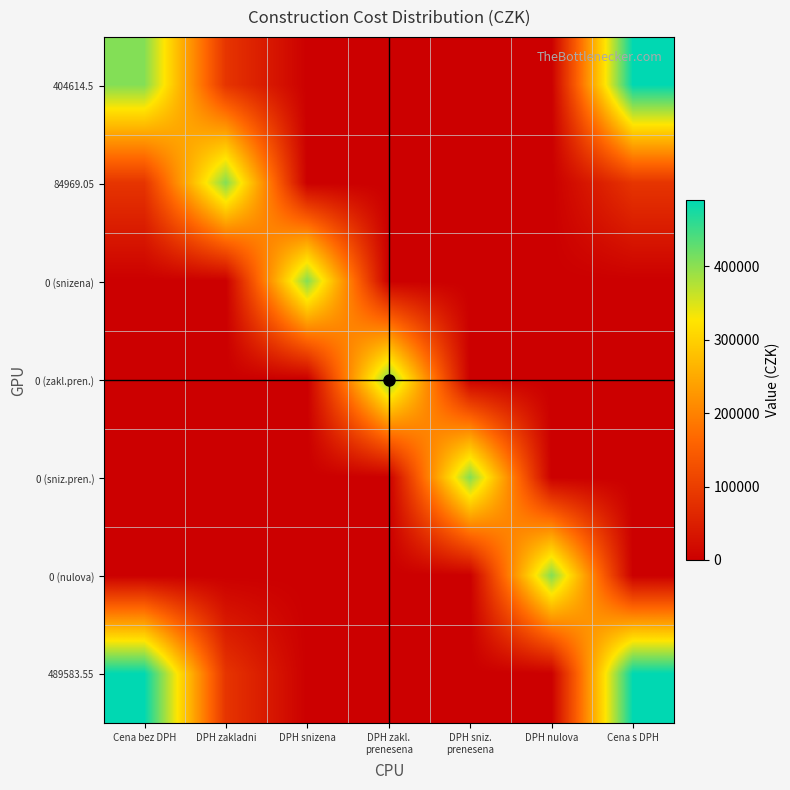

What is the spread (max minus min) of values at DPH zakl.
prenesena?

404614.5